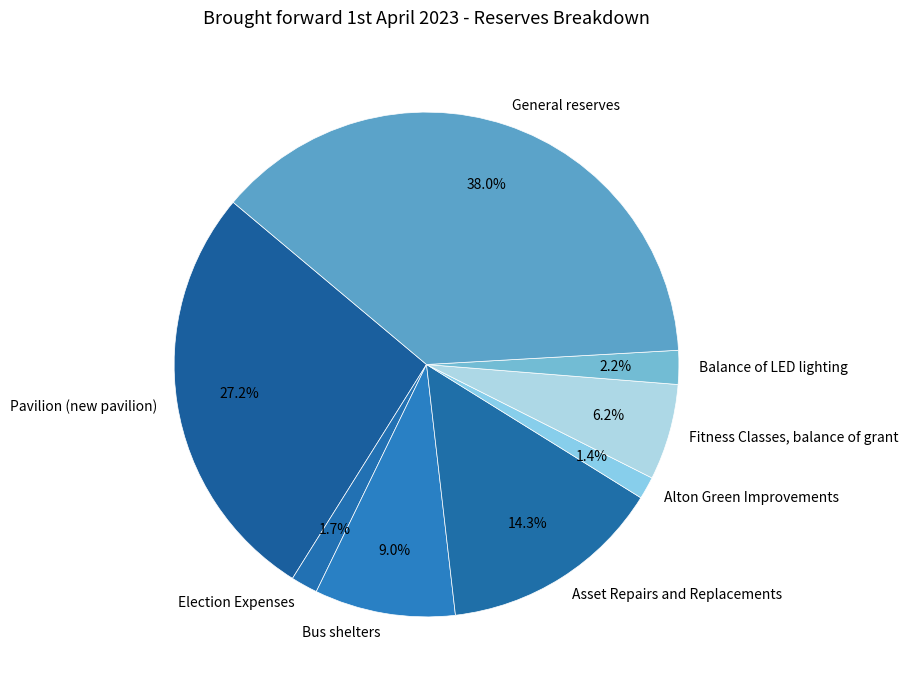

To the nearest percent, what portion does Pavilion (new pavilion) represent?

27%